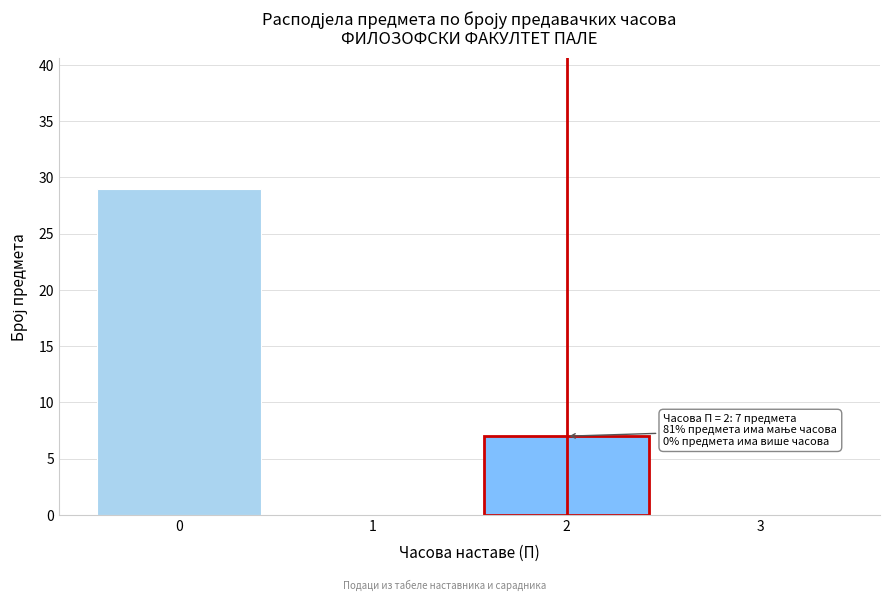

Which range on the x-axis has the tallest bar?

-0.5 to 0.5